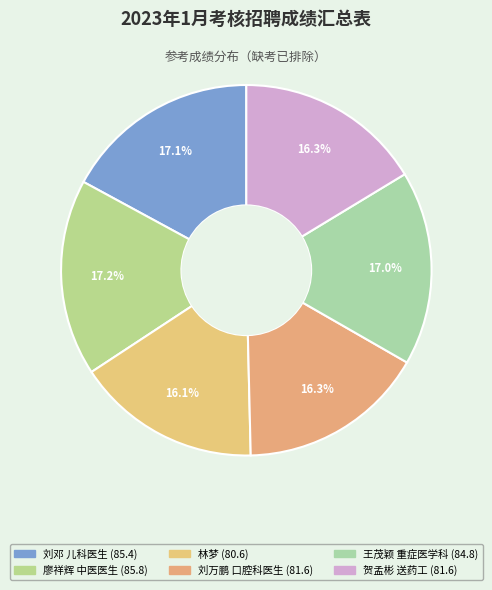

To the nearest percent, what percentage of the pie is 林梦?

16%